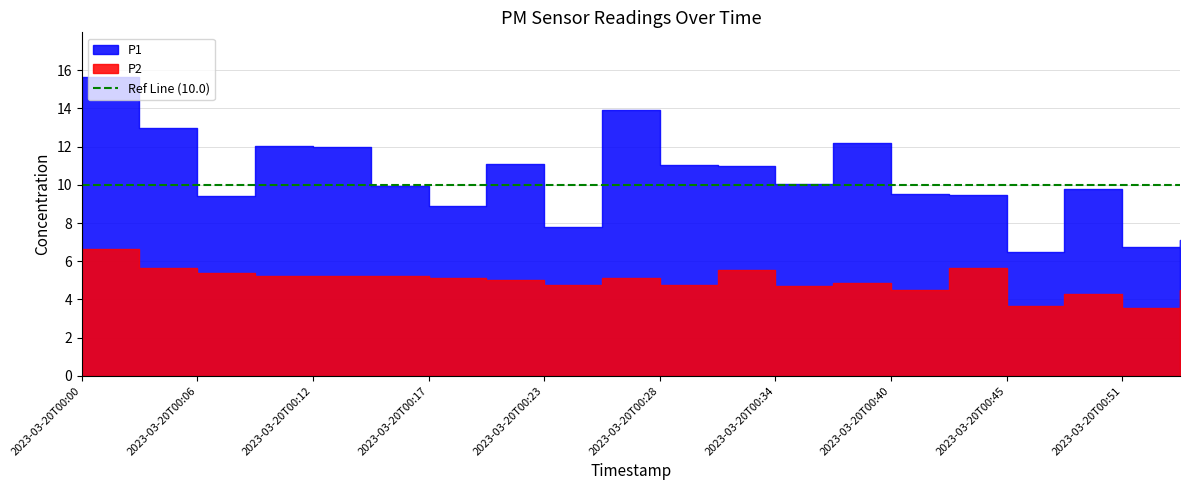

Which category has the highest value across all series?

2023-03-20T00:00